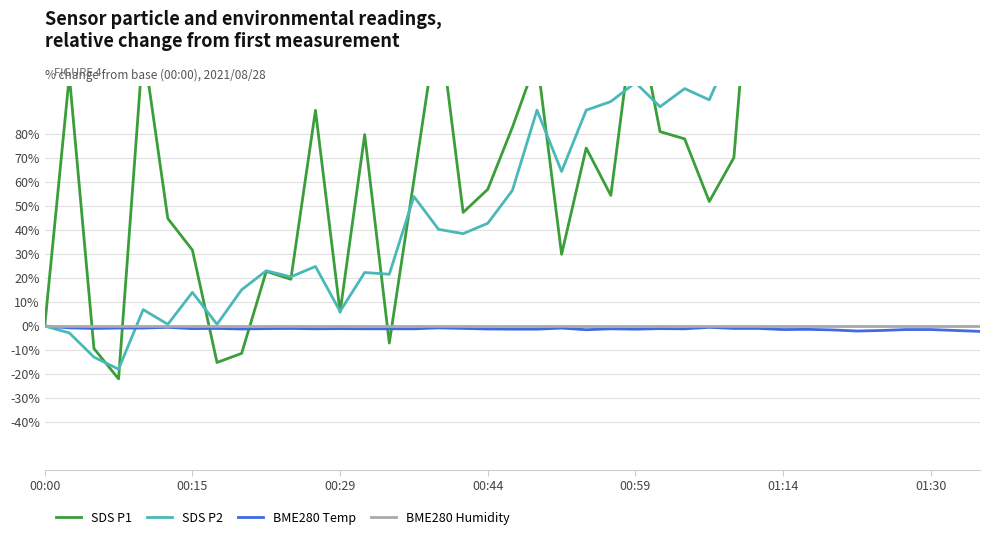

What is the label of the 10th point from the left?

9